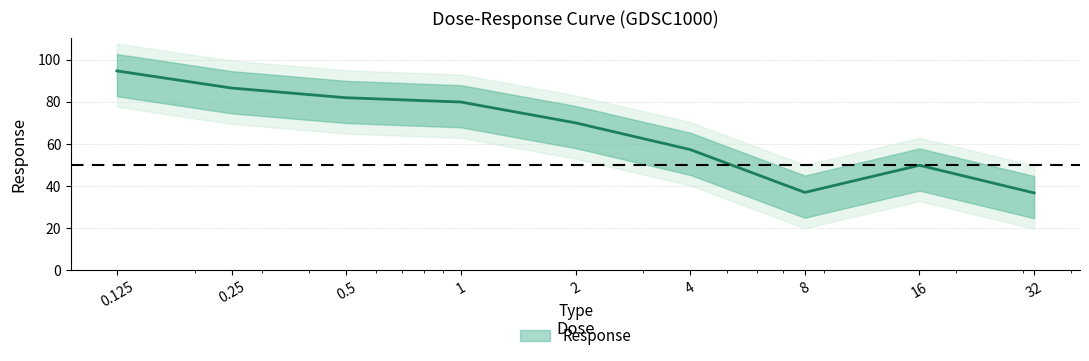

Rank the categories by value from lowest to highest.

32.0, 8.0, 16.0, 4.0, 2.0, 1.0, 0.5, 0.25, 0.125